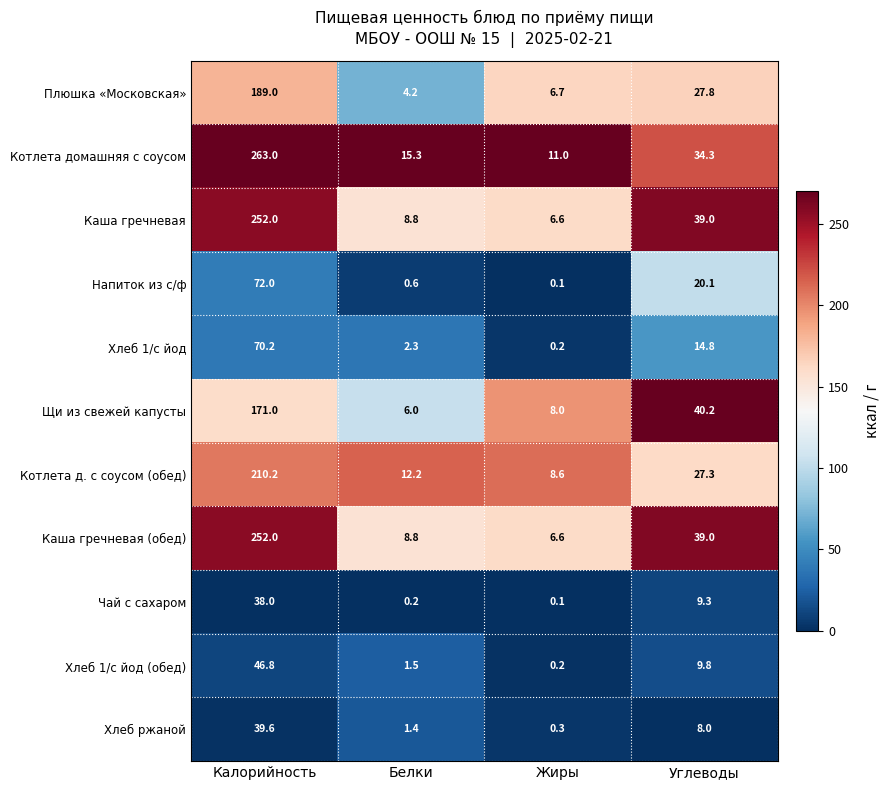

What is the difference between the Плюшка «Московская» values at Калорийность and Углеводы?

161.2